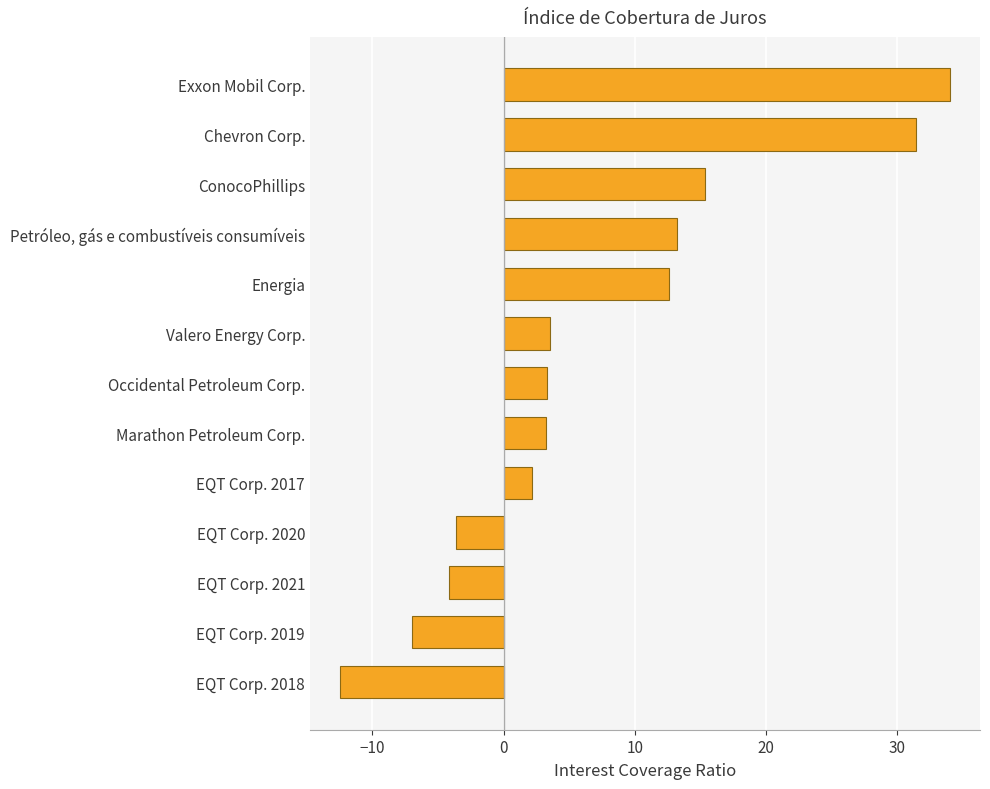

Rank the categories by value from highest to lowest.

Exxon Mobil Corp., Chevron Corp., ConocoPhillips, Petróleo, gás e combustíveis consumíveis, Energia, Valero Energy Corp., Occidental Petroleum Corp., Marathon Petroleum Corp., EQT Corp. 2017, EQT Corp. 2020, EQT Corp. 2021, EQT Corp. 2019, EQT Corp. 2018